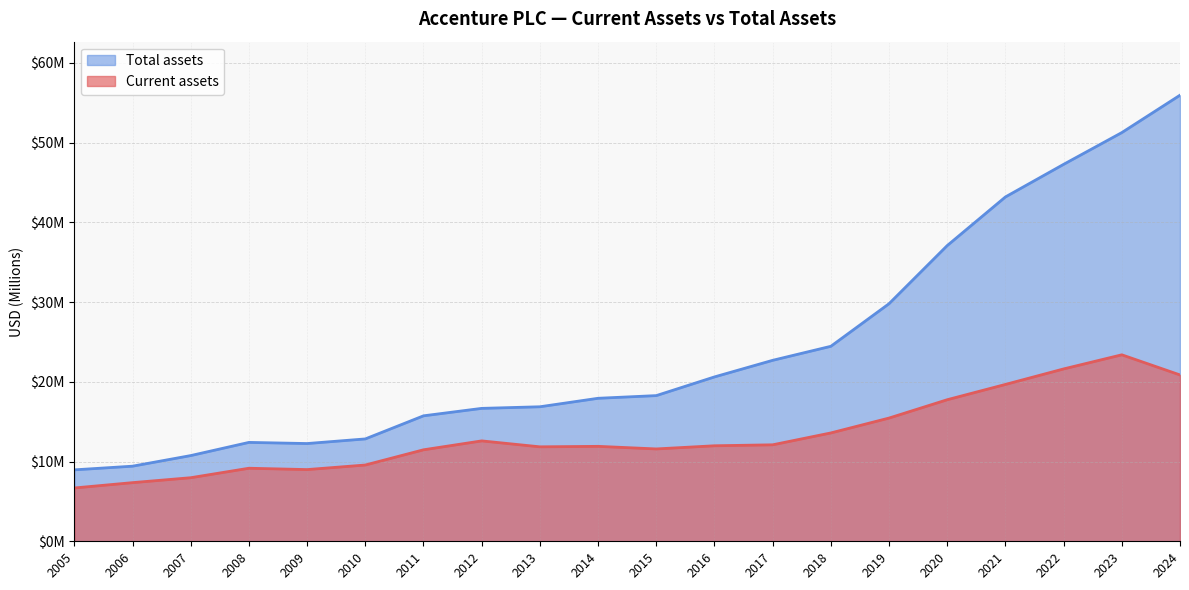

Which series has the widest spread of values?

Total assets